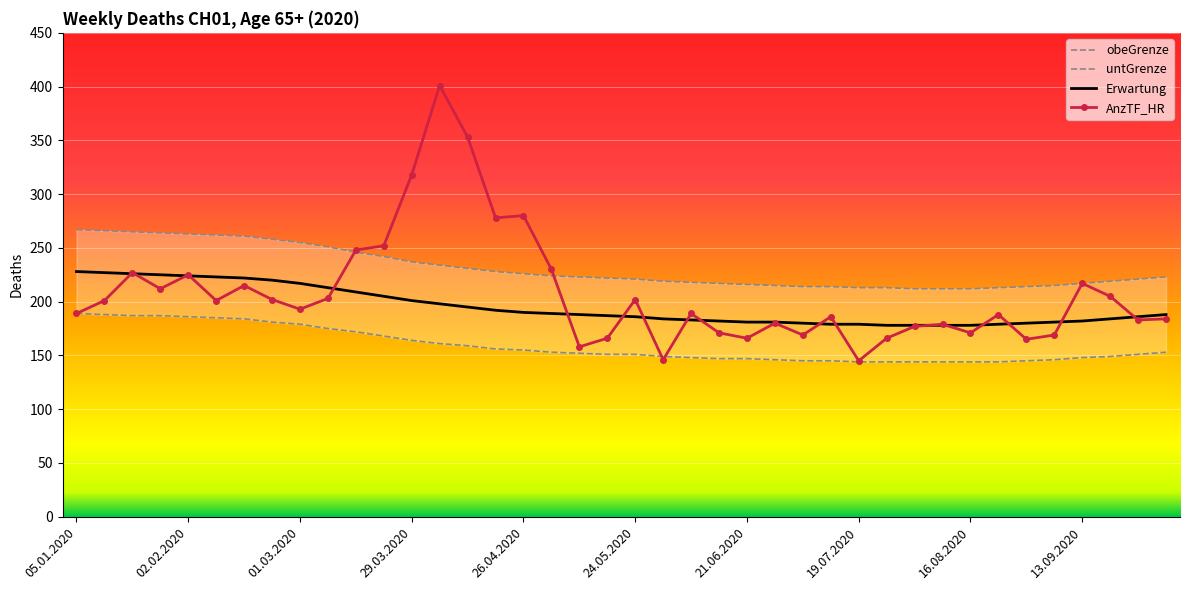

At how many categories does at least one series exceed 377?

1